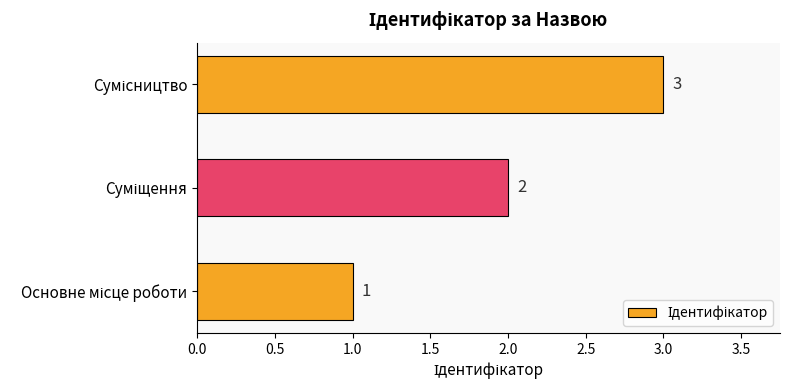

What is the maximum value shown in the chart?

3